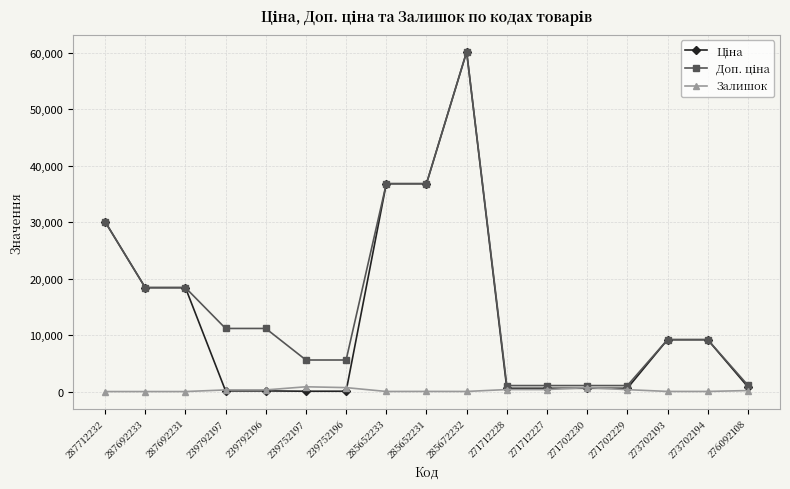

What is the spread (max minus min) of values at 287692231?

18420.9